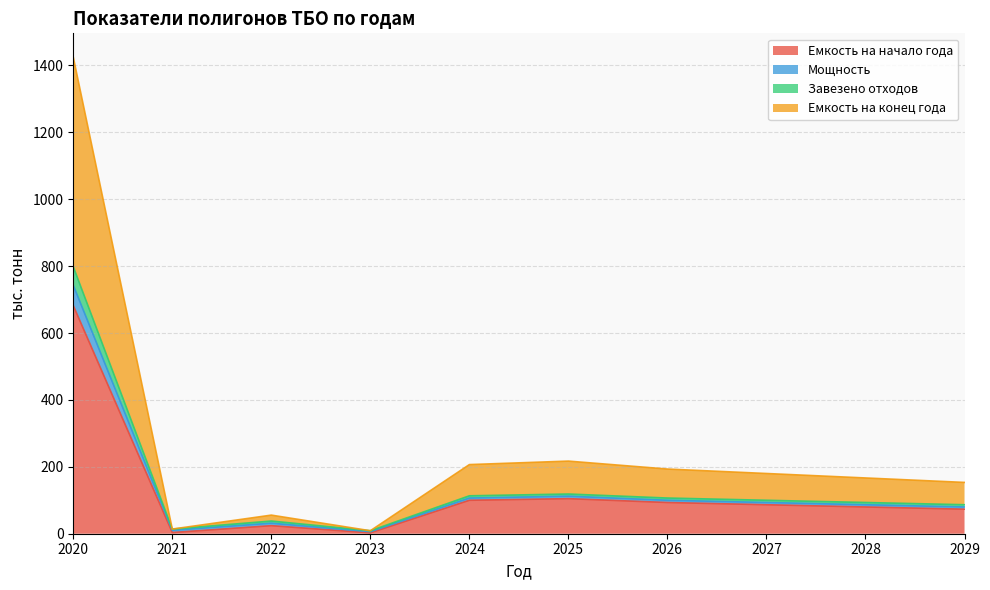

The value of Емкость на начало года at 2025 is 150.8. True or false?

False